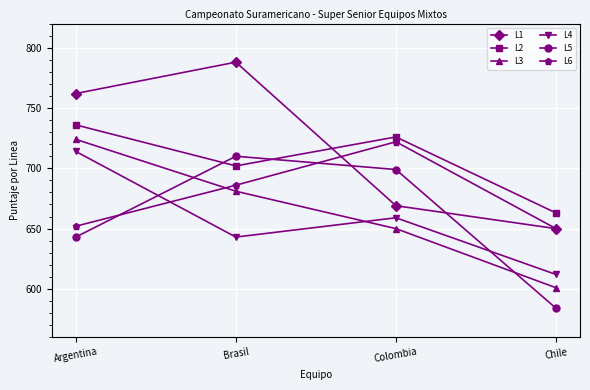

Which series has the widest spread of values?

L1